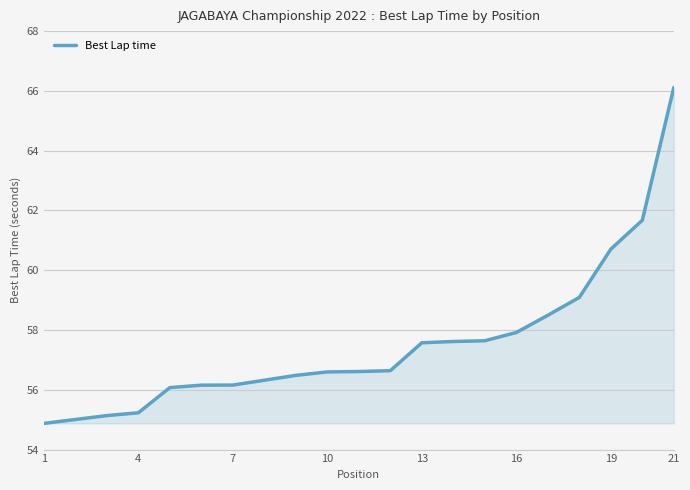

What is the greatest value displayed?

66.1